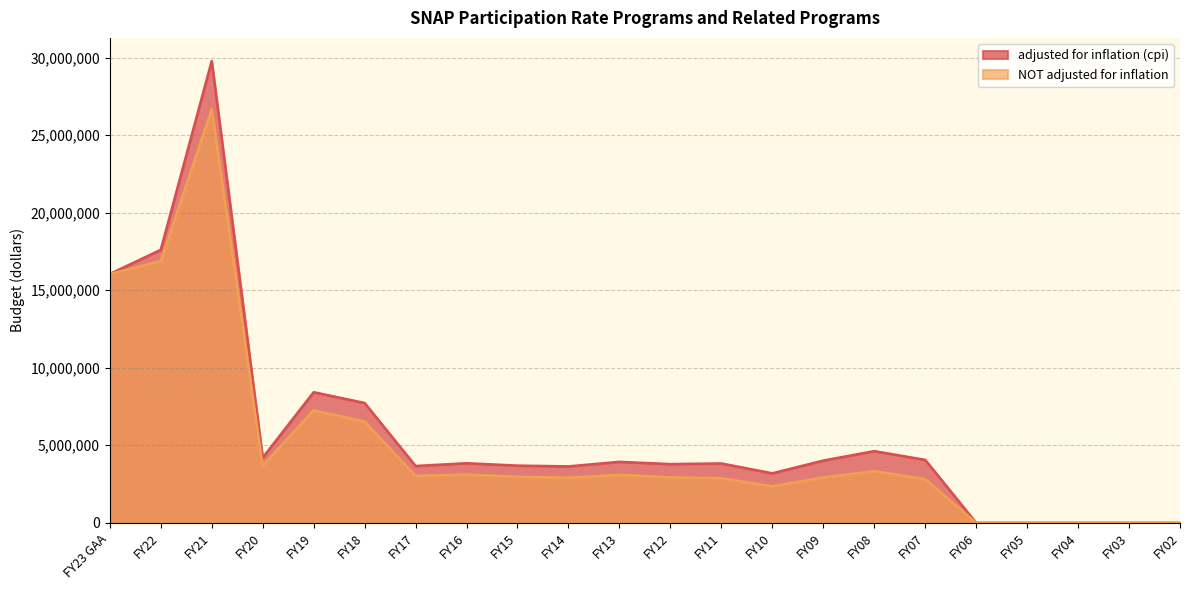

True or false: adjusted for inflation (cpi) and NOT adjusted for inflation cross at least once.

False